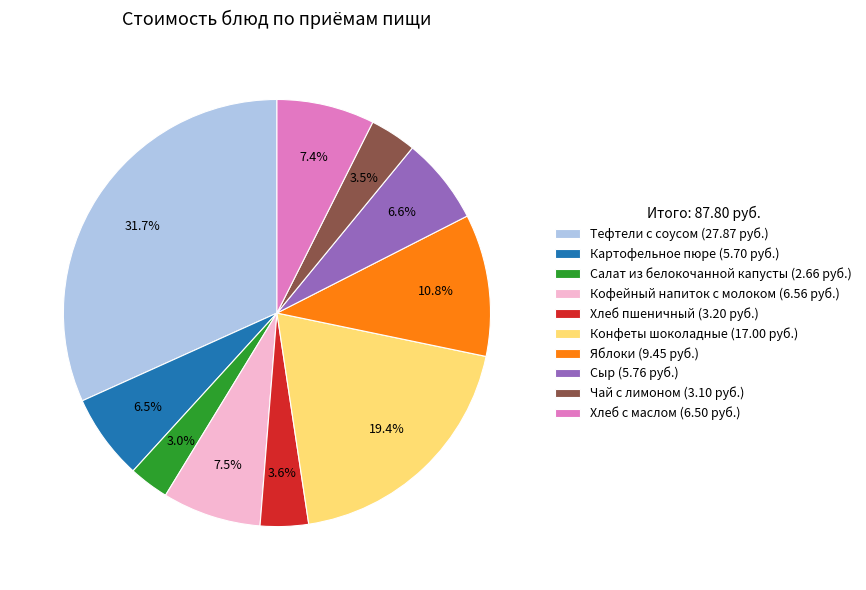

What is the largest slice in the pie chart?

Тефтели с соусом